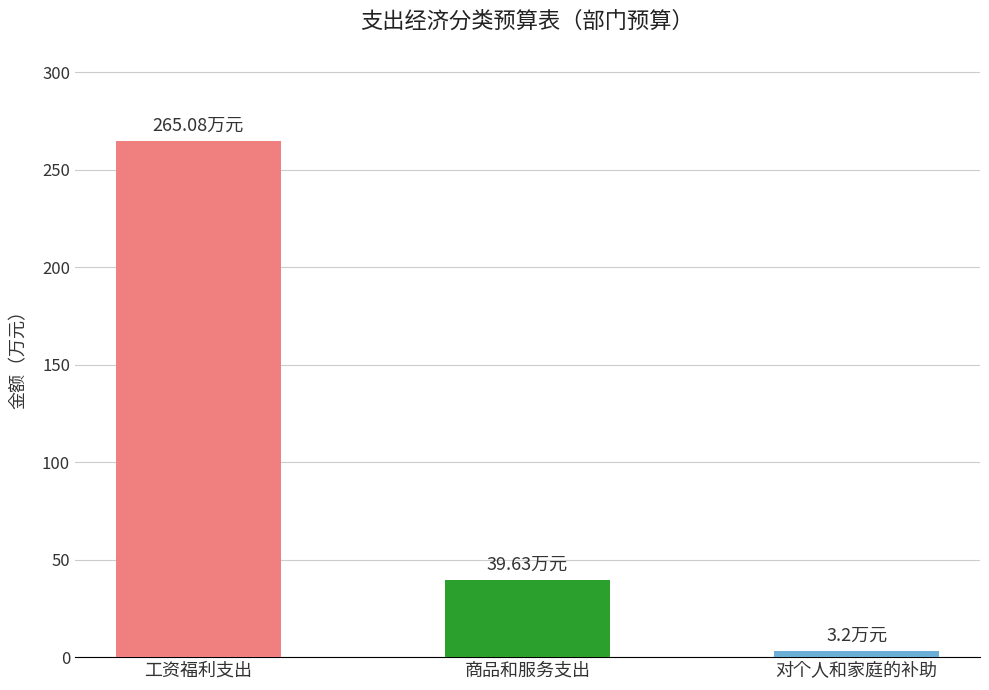

Rank the categories by value from highest to lowest.

工资福利支出, 商品和服务支出, 对个人和家庭的补助